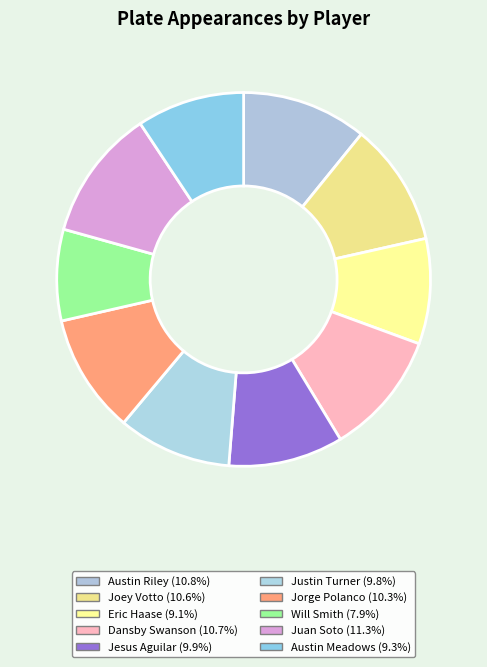

How many segments does this pie chart have?

10